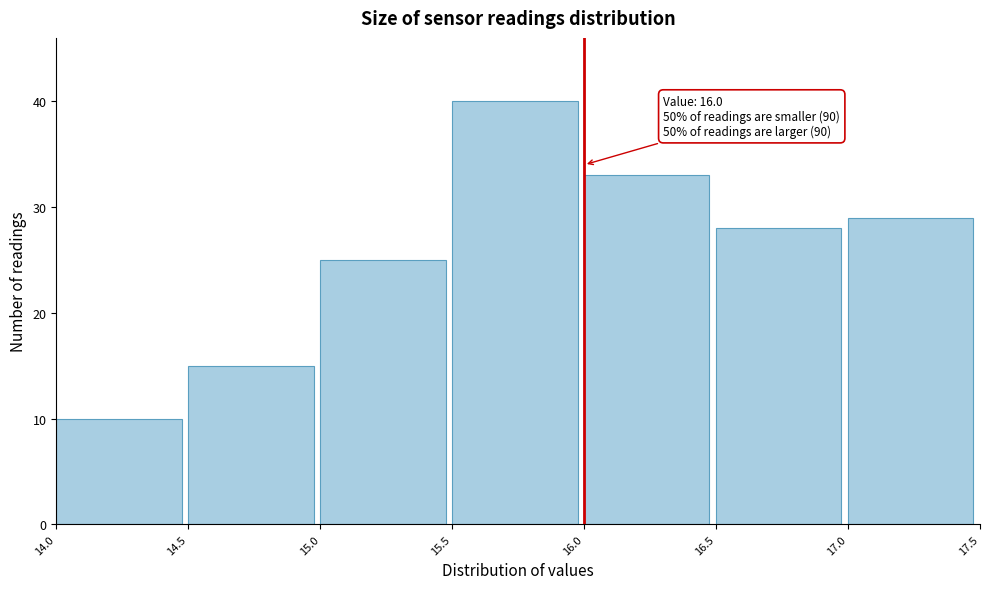

Over which range of the x-axis is the bar tallest?

15.5 to 16.0